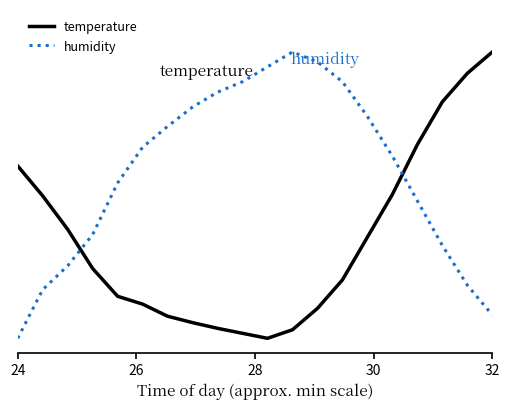

What is the difference between the maximum and second lowest values in the temperature series?

1.0